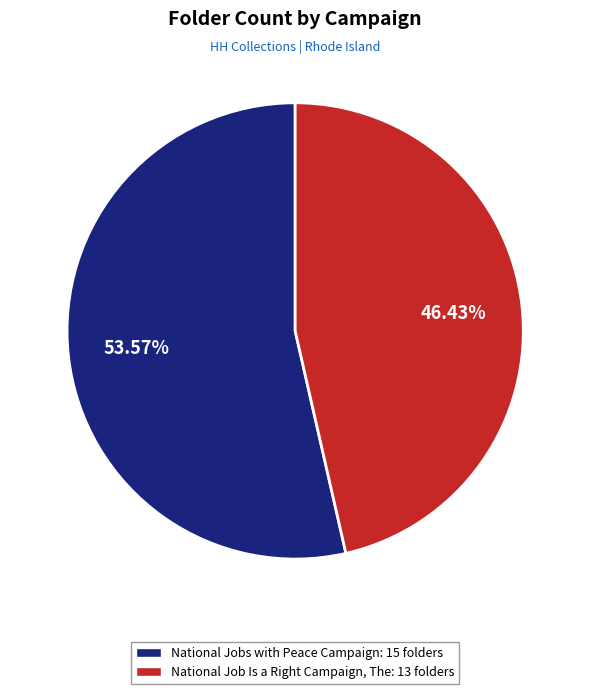

To the nearest percent, what percentage of the pie is National Jobs with Peace Campaign?

54%